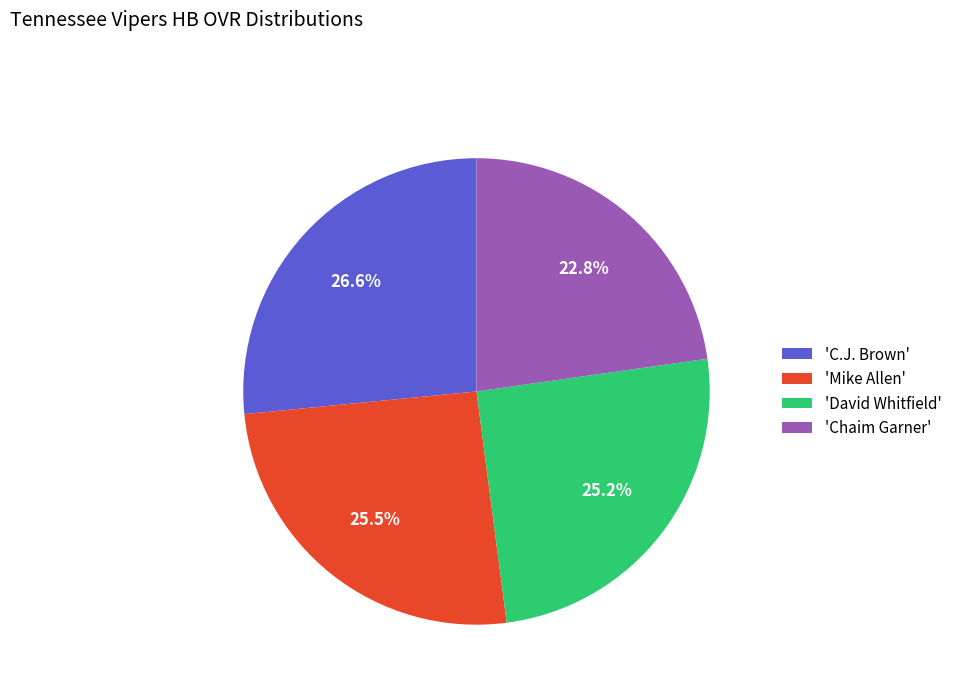

Which has a higher value, 'C.J. Brown' or 'Mike Allen'?

'C.J. Brown'